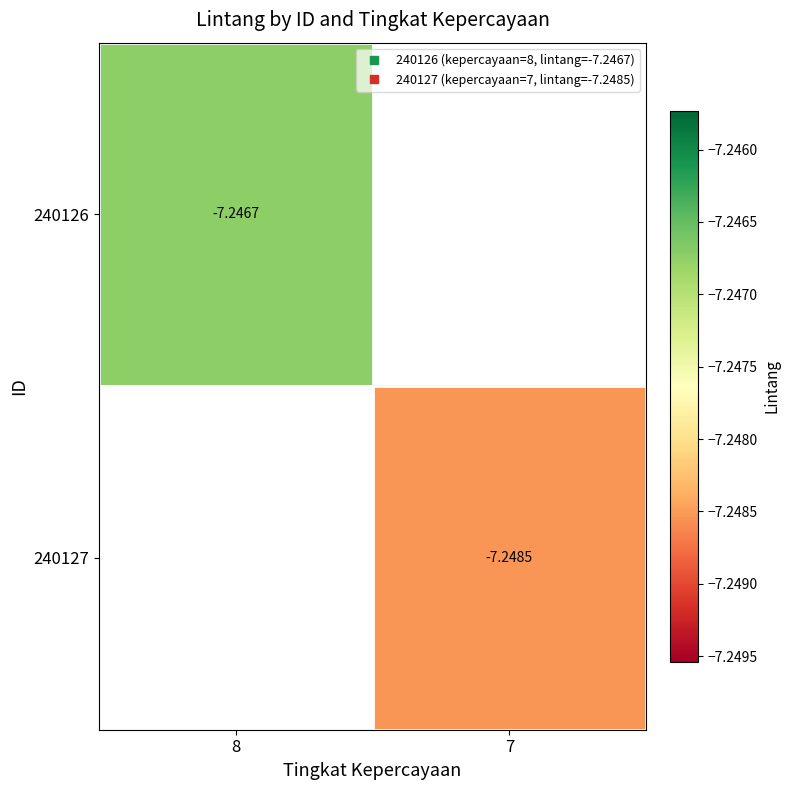

How many categories are shown in the chart?

2